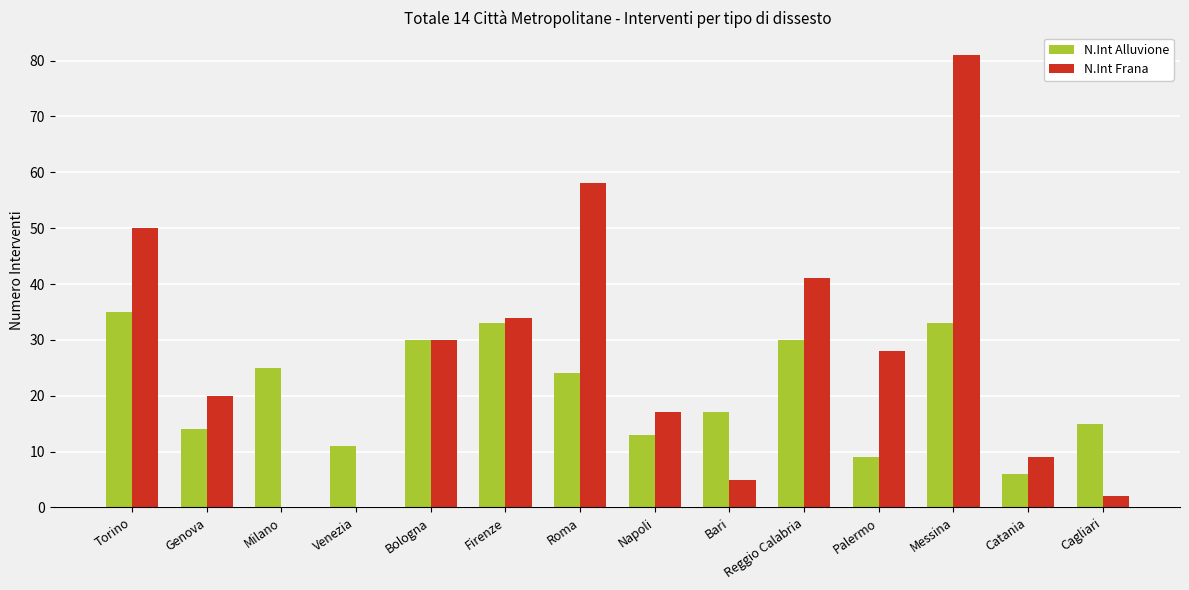

What is the maximum value shown in the chart?

81